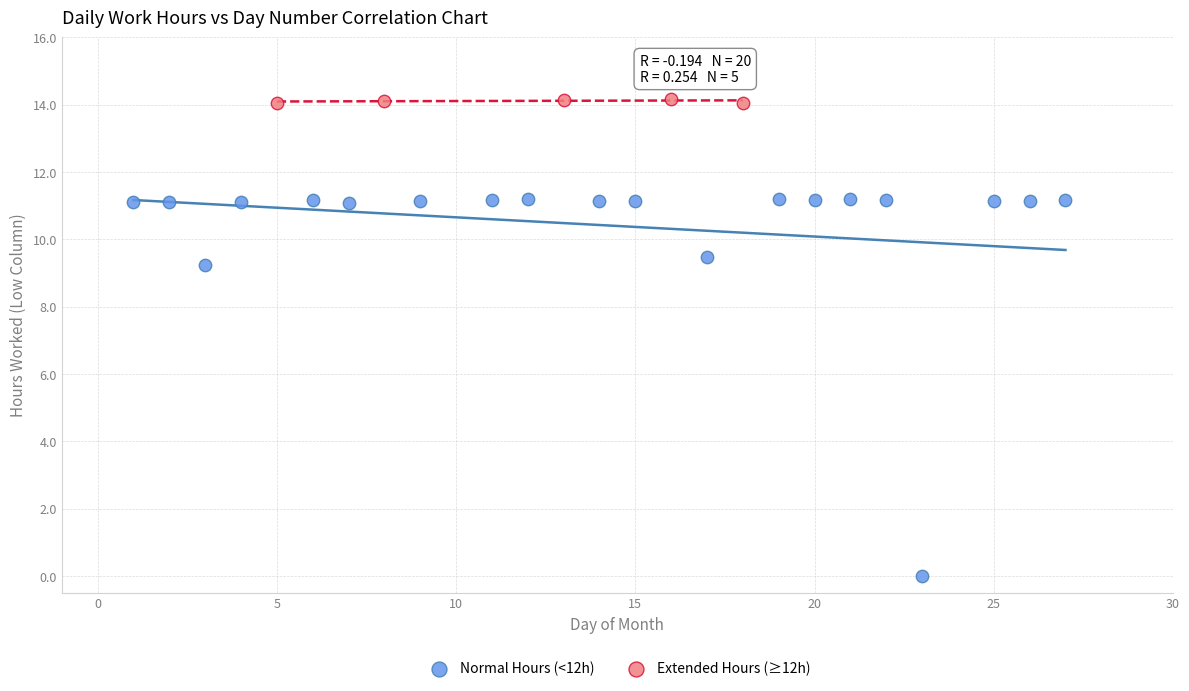

Which series has the widest spread of Y values?

Normal Hours (<12h)